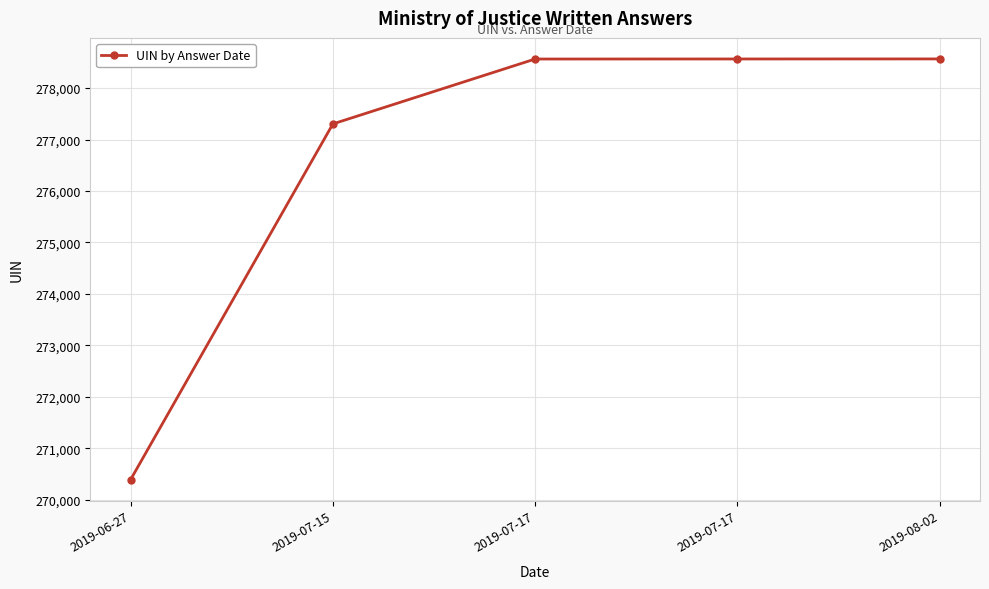

List the labels in order of value, smallest first.

2019-06-27, 2019-07-15, 2019-07-17, 2019-07-17, 2019-08-02